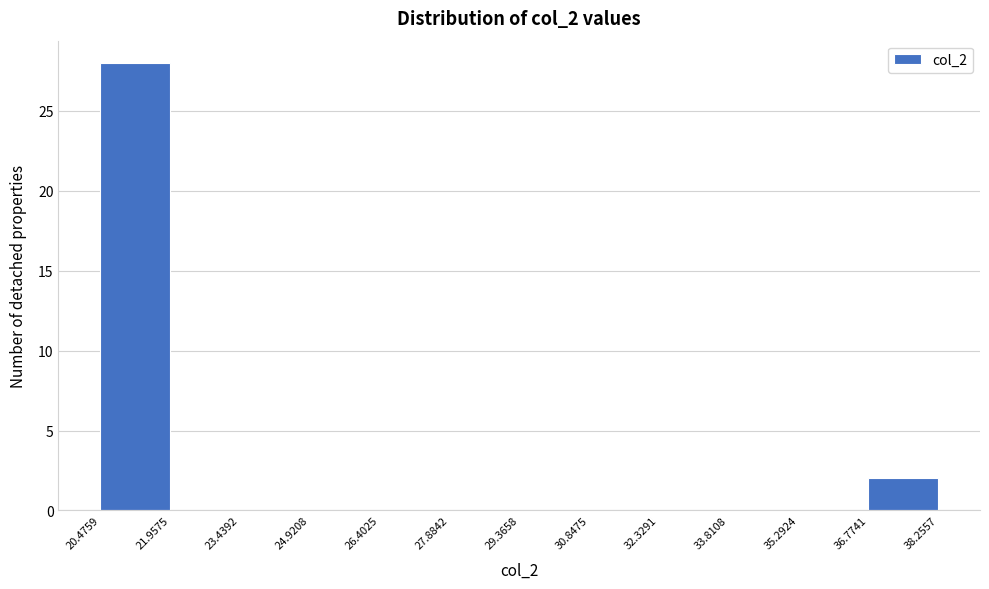

Reading left to right, list every bar in this chart as the range it spans on the x-axis followed by its height. The values are not printed on the chart, so give them approximately, as read against the axis.

20.4759 to 21.9575: 28
21.9575 to 23.4392: 0
23.4392 to 24.9208: 0
24.9208 to 26.4025: 0
26.4025 to 27.8842: 0
27.8842 to 29.3658: 0
29.3658 to 30.8475: 0
30.8475 to 32.3291: 0
32.3291 to 33.8108: 0
33.8108 to 35.2924: 0
35.2924 to 36.7741: 0
36.7741 to 38.2557: 2